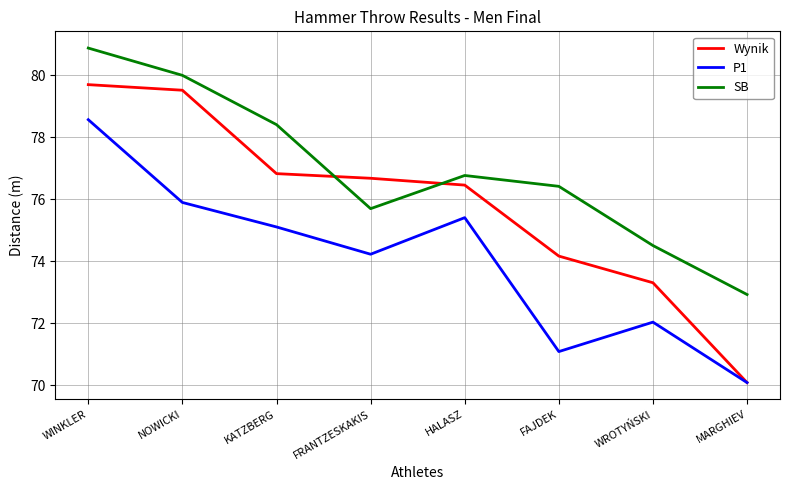

At which category is the sum across all series the highest?

WINKLER